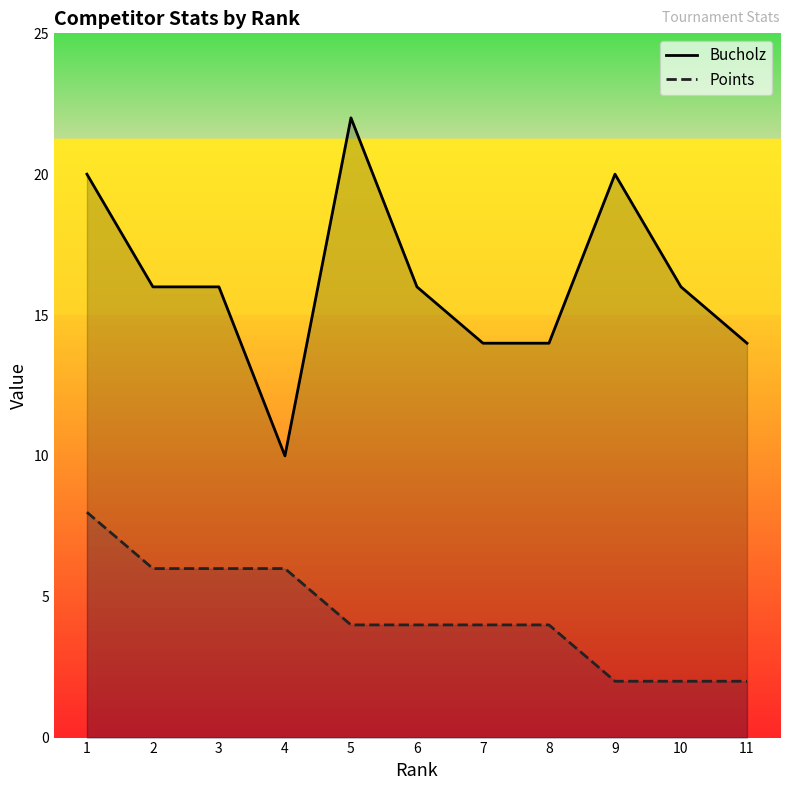

Reading left to right, list all the values displayed in this chart.

Bucholz: 1=20	2=16	3=16	4=10	5=22	6=16	7=14	8=14	9=20	10=16	11=14
Points: 1=8	2=6	3=6	4=6	5=4	6=4	7=4	8=4	9=2	10=2	11=2